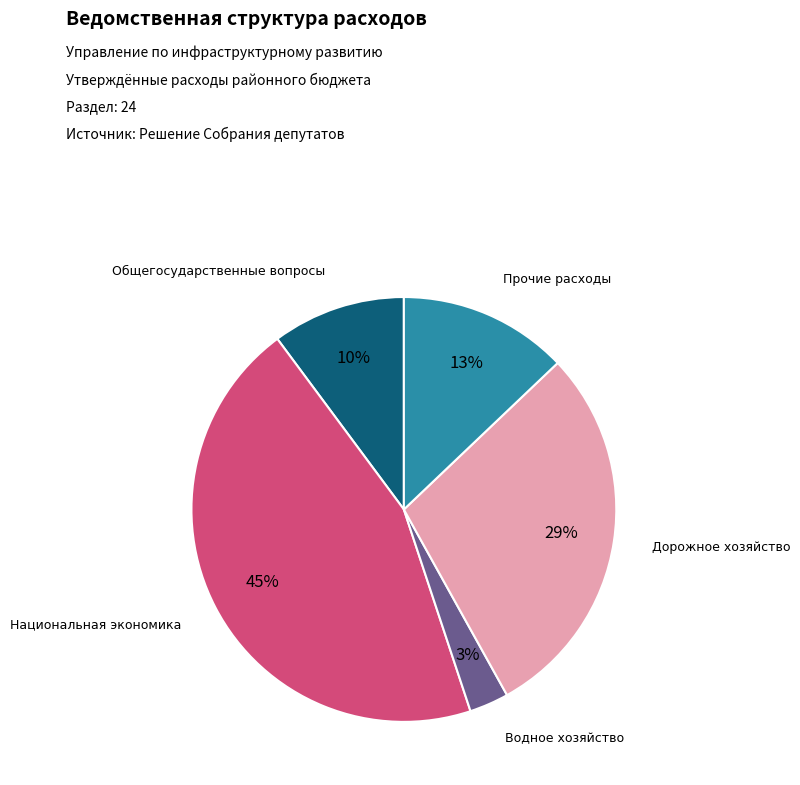

Count the number of slices in the pie.

5